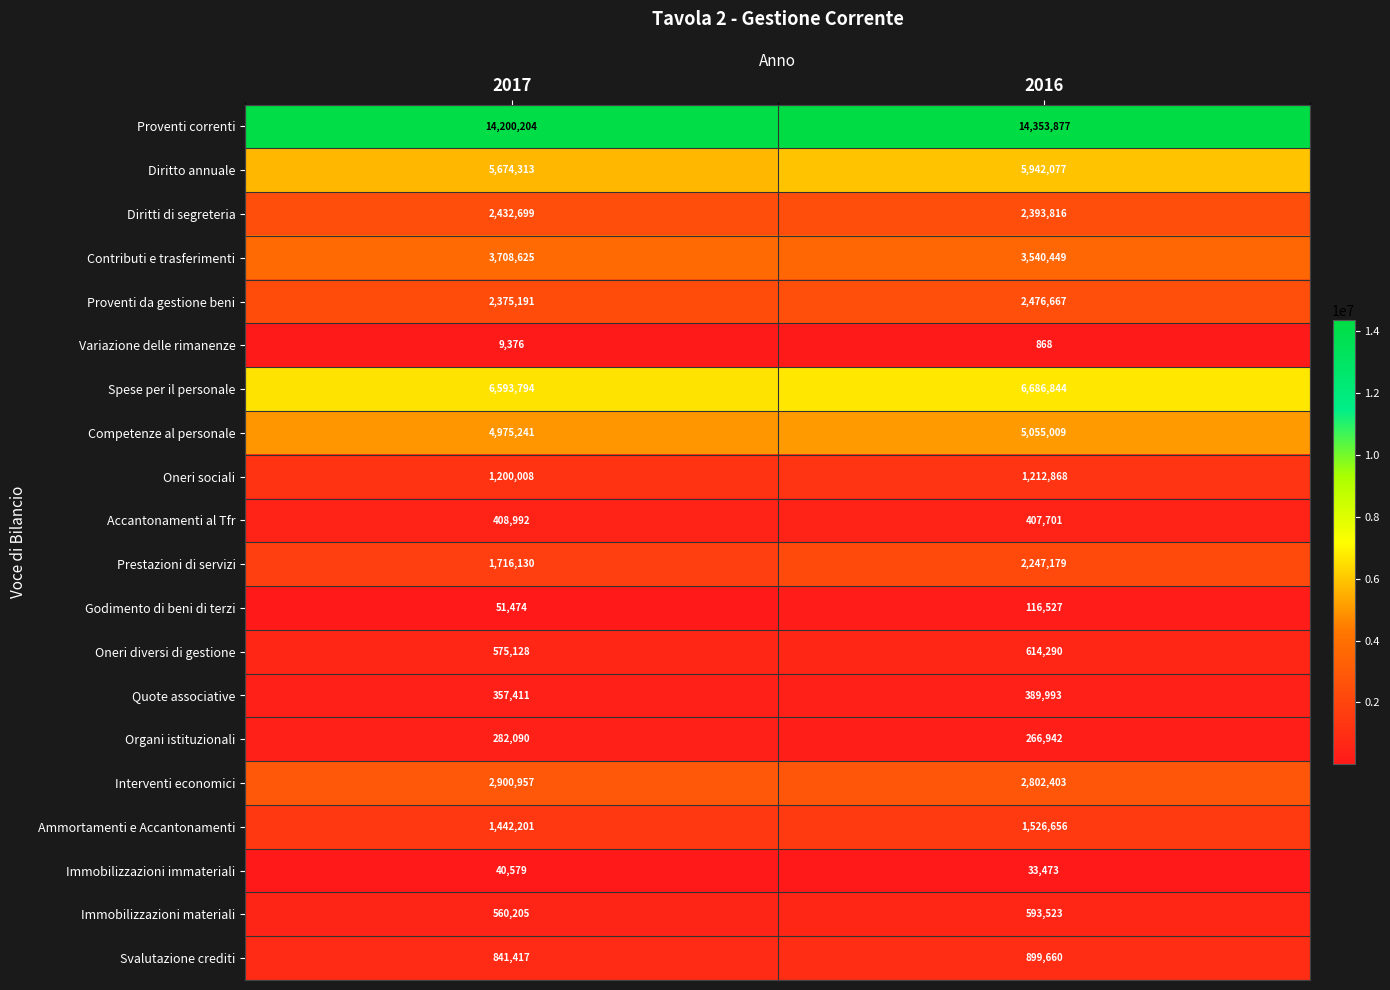

What is the sum of the Immobilizzazioni materiali values at 2017 and 2016?

1153728